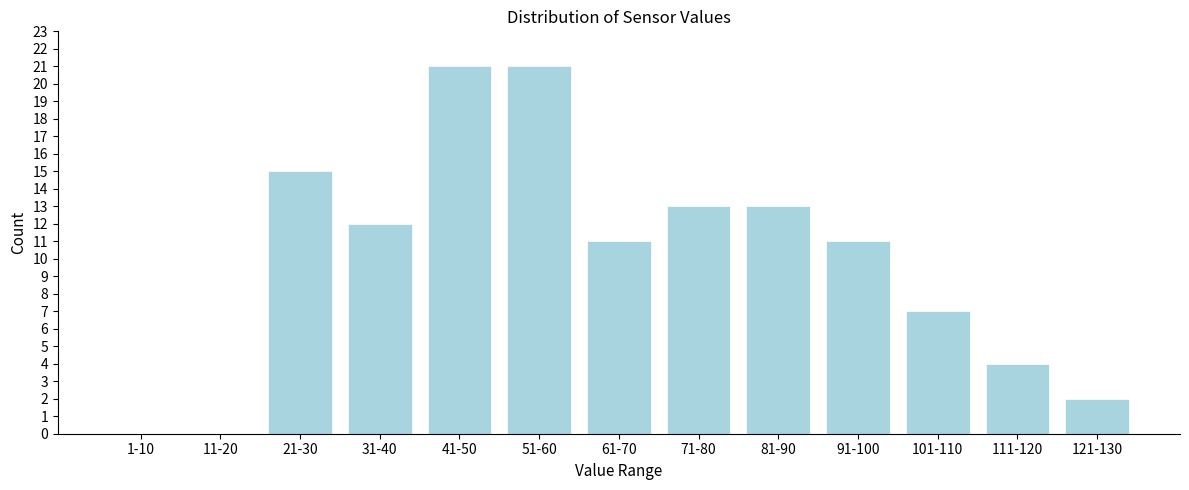

Reading right to left, transcribe all the data shown in this chart.

121-130=2	111-120=4	101-110=7	91-100=11	81-90=13	71-80=13	61-70=11	51-60=21	41-50=21	31-40=12	21-30=15	11-20=0	1-10=0